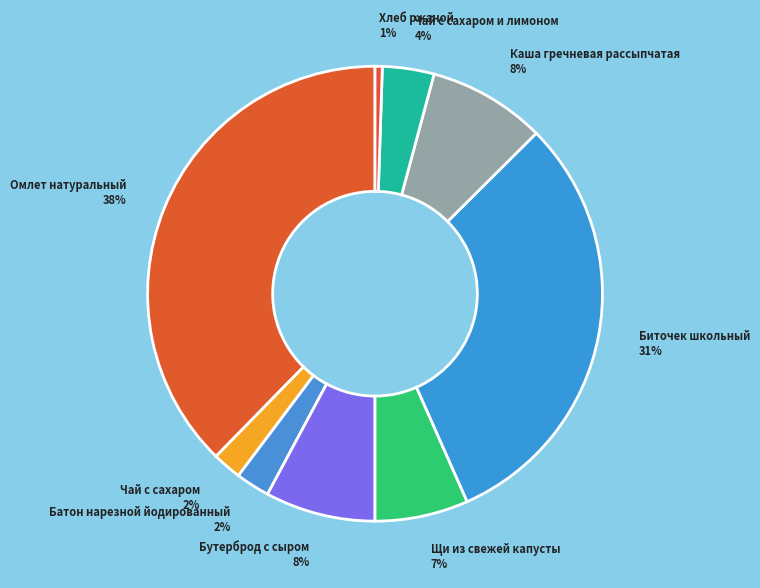

Which slice is the largest?

Омлет натуральный 38%